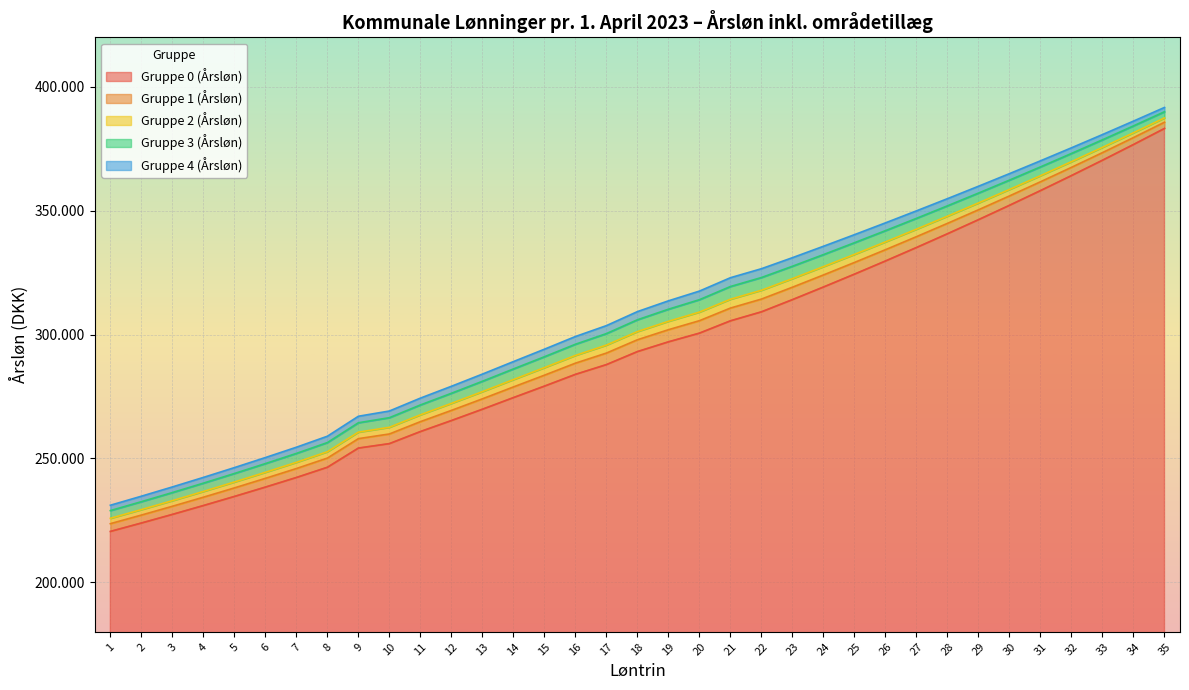

At which label is Gruppe 3 (Årsløn) closest to 309453?

19